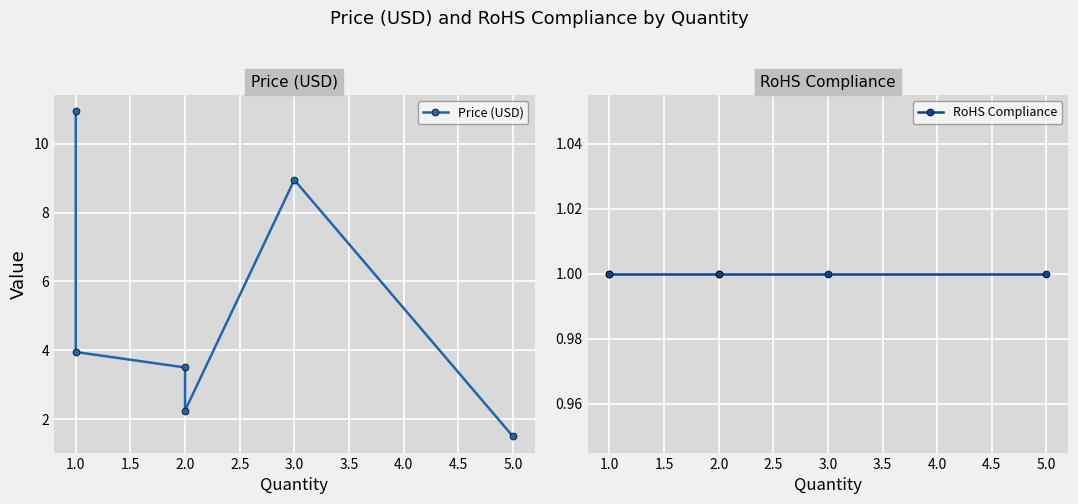

What is the highest value of the RoHS Compliance series?

1.0